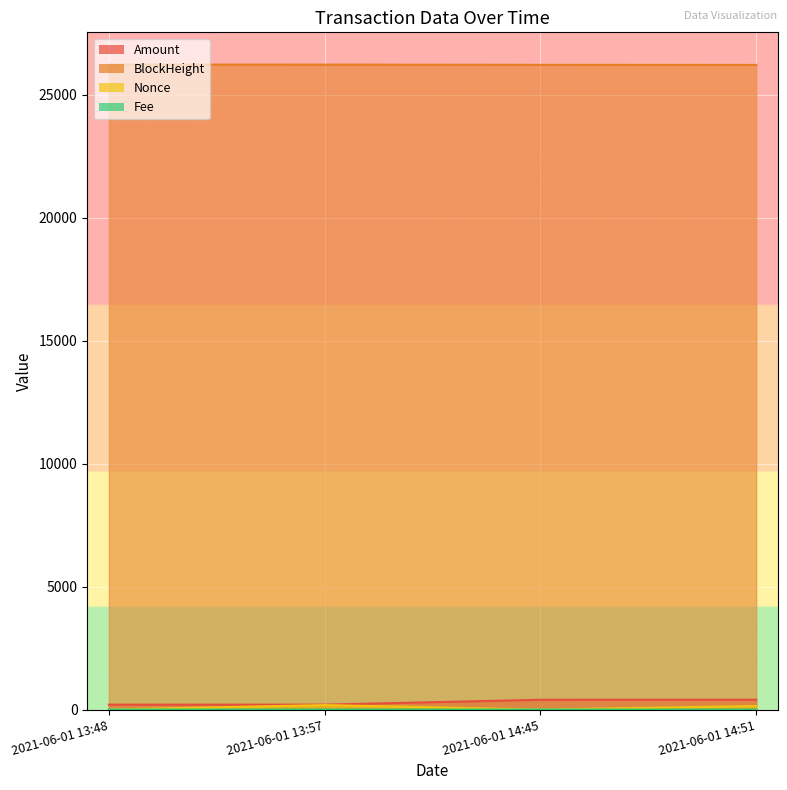

True or false: Amount has a value of 398.9 at 2021-06-01 14:45.

True